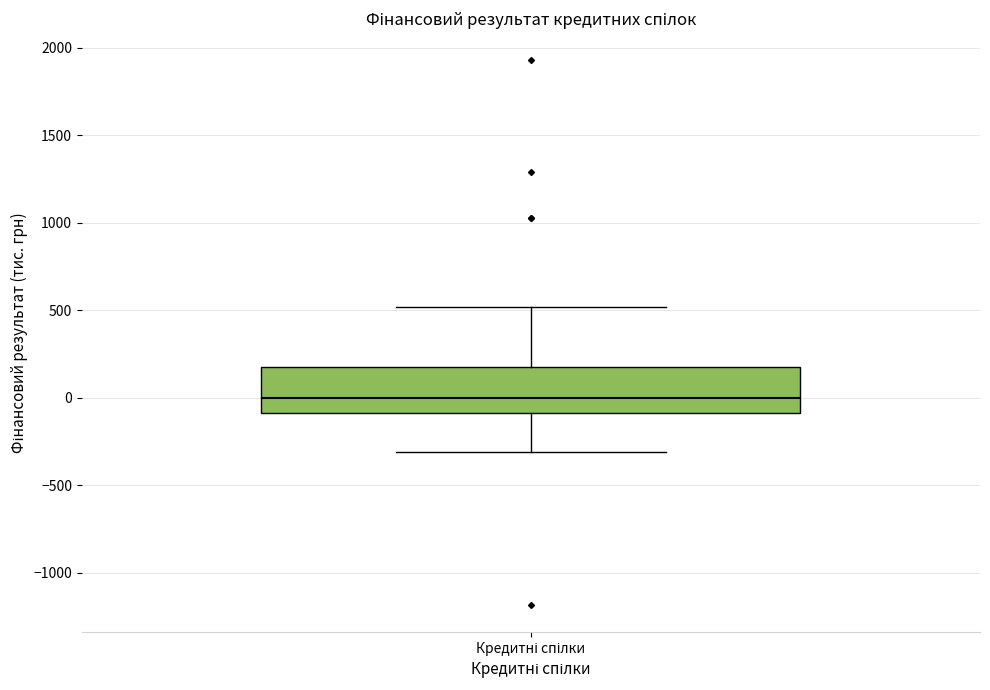

Transcribe this box plot: give where the median line is, the range the box spans, and where the two whiskers end, as read against the y-axis. The values are not printed on the chart, so give them approximately, as read against the axis.

median 0, box -100 to 200, whiskers -300 to 500